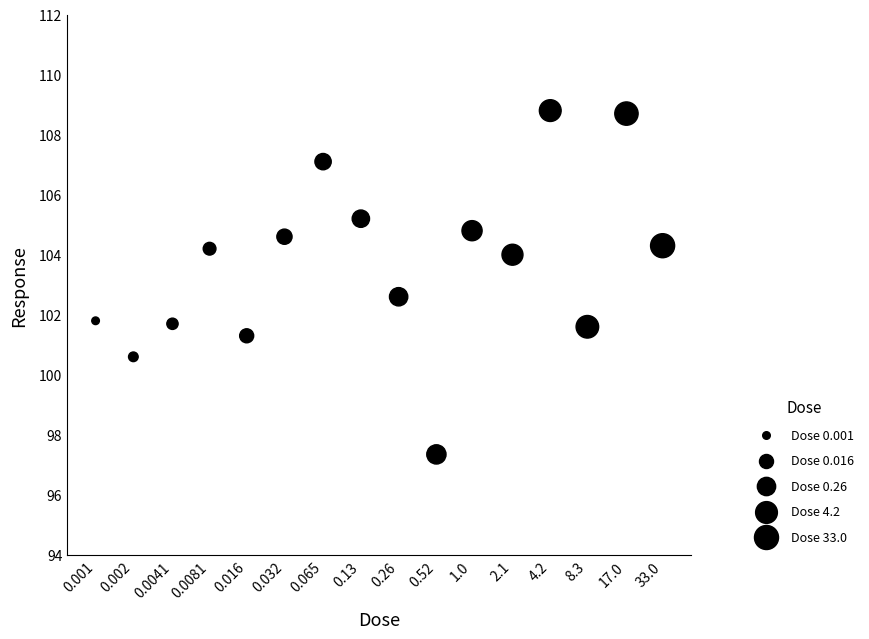

What is the range of X values (max minus min)?

4.5